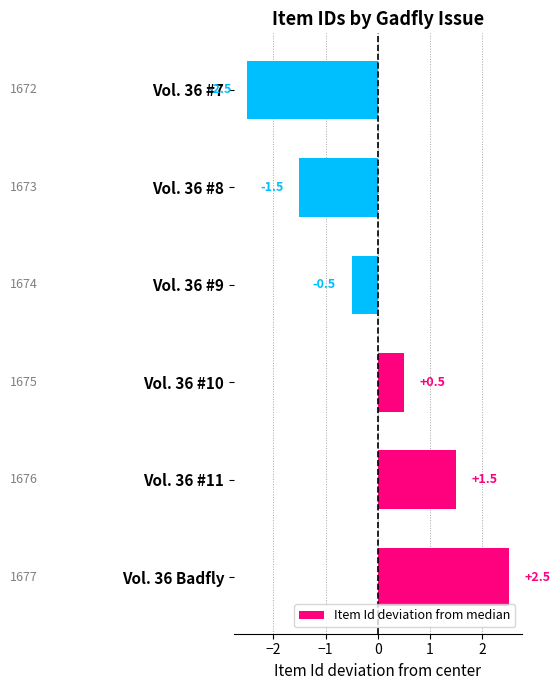

What is the greatest value displayed?

2.5